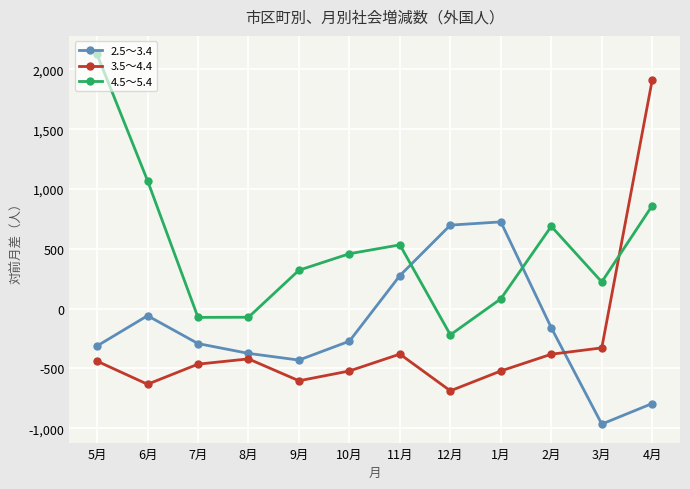

How many values in 2.5〜3.4 are above zero?

3